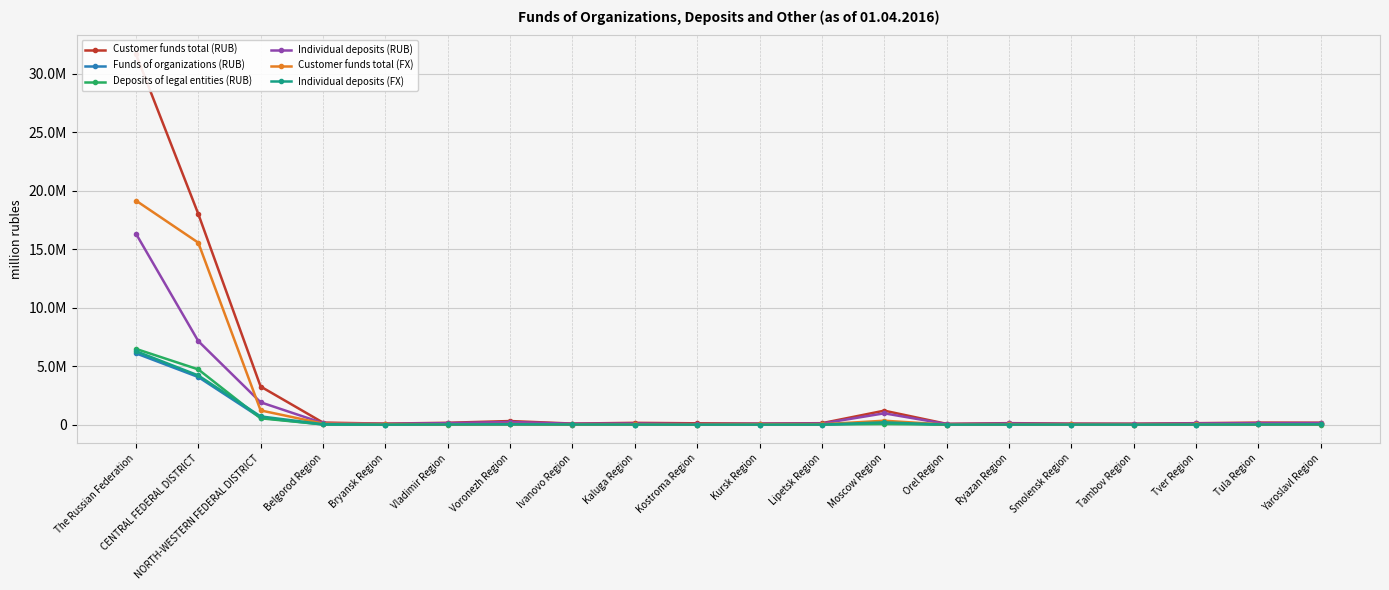

At how many categories does at least one series exceed 10975177?

2